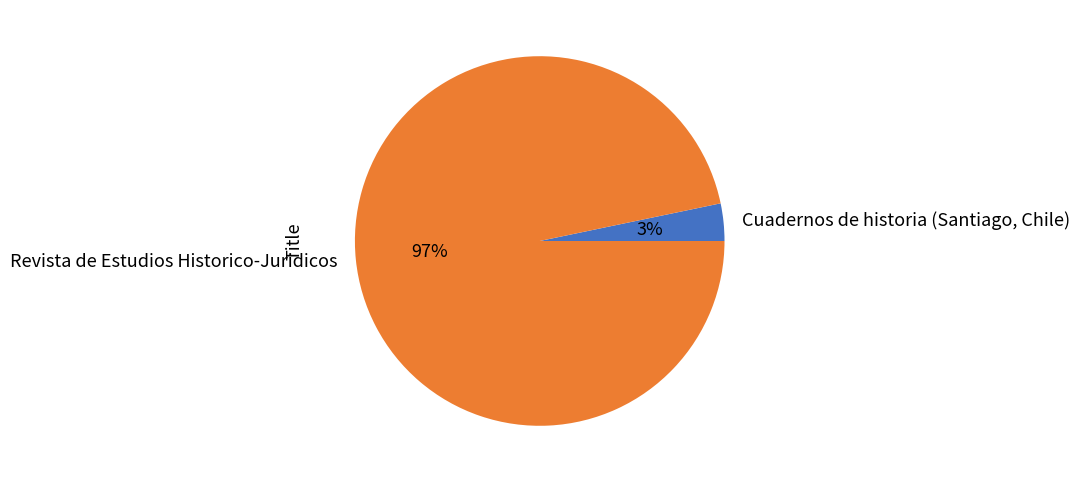

To the nearest percent, what percentage of the pie is Revista de Estudios Historico-Juridicos?

97%